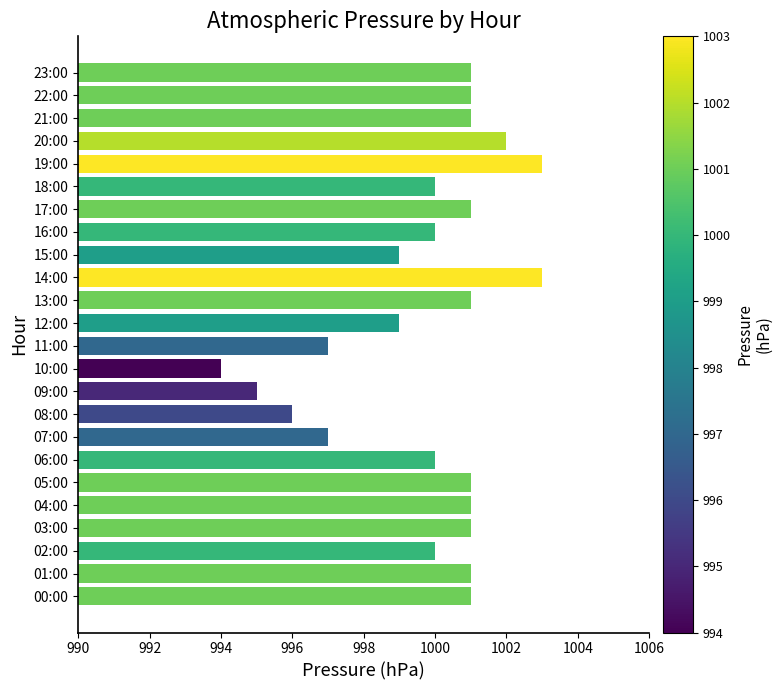

The value at 21:00 is 1001. True or false?

True